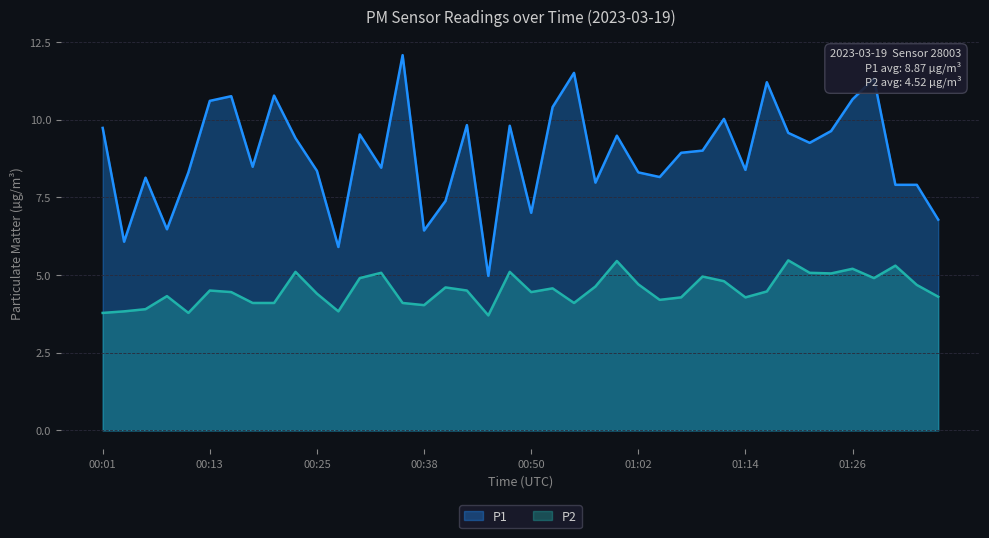

How many interior local valleys does the P2 series have?

10